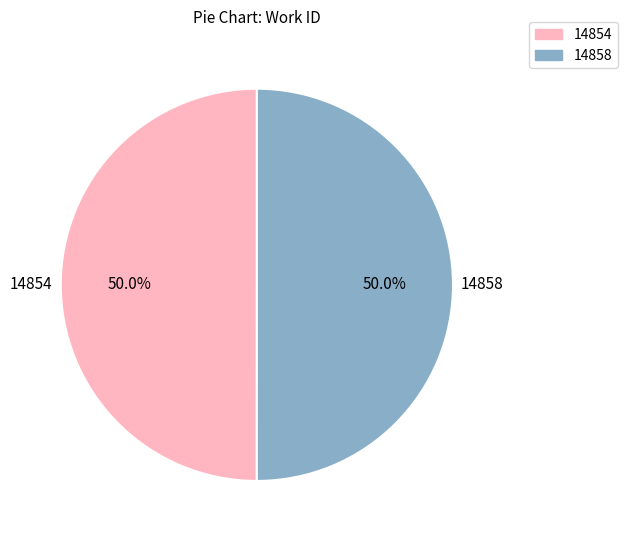

What is the ratio of the value at 14858 to the value at 14854?

1.0